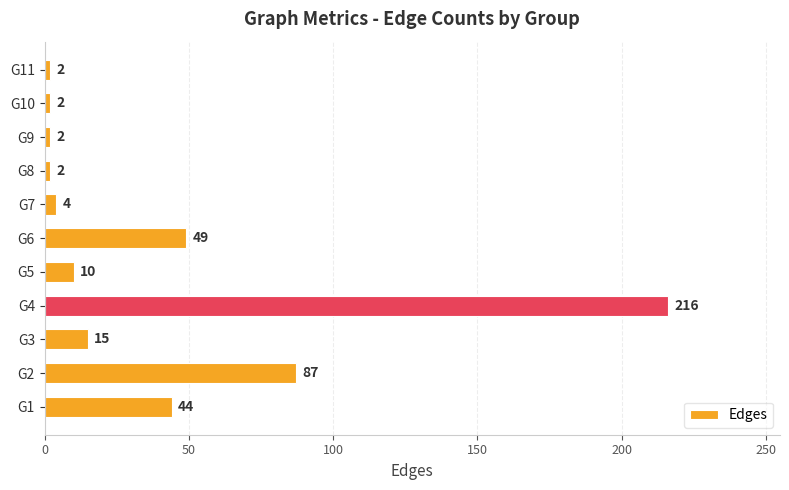

Are the bars grouped side by side (vs. stacked)?

No